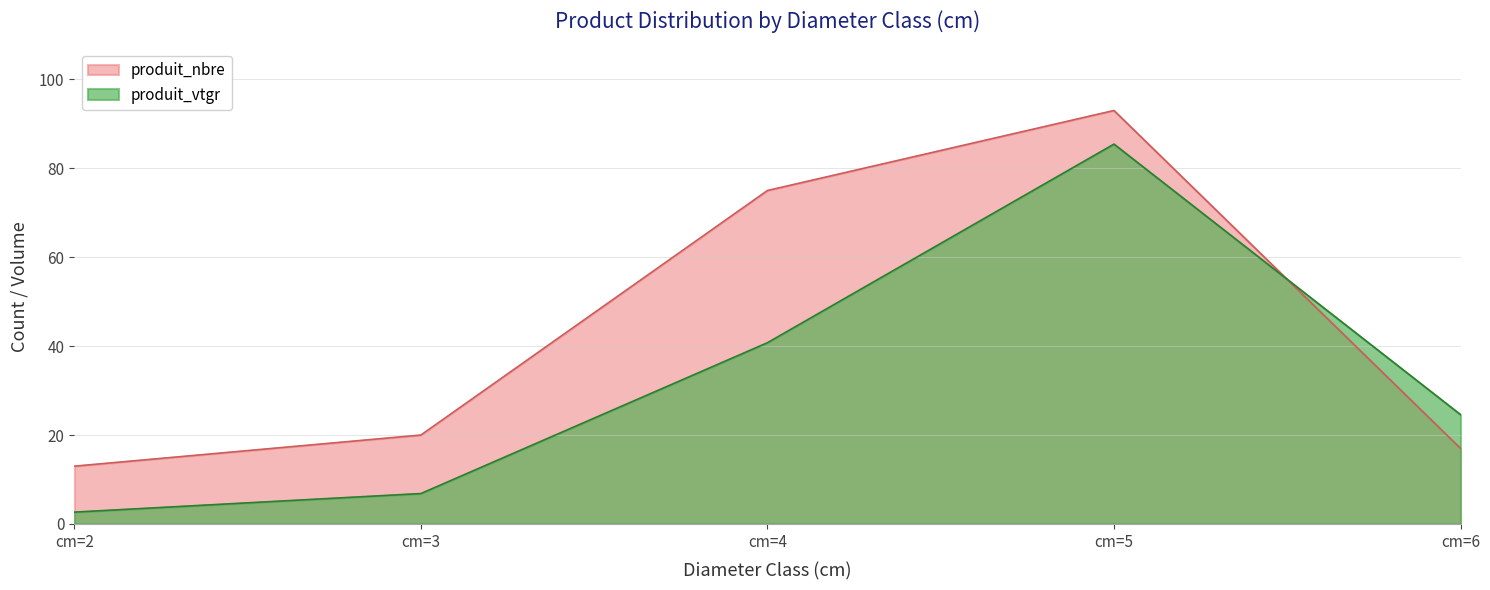

How many intersections are there between produit_vtgr and produit_nbre?

1